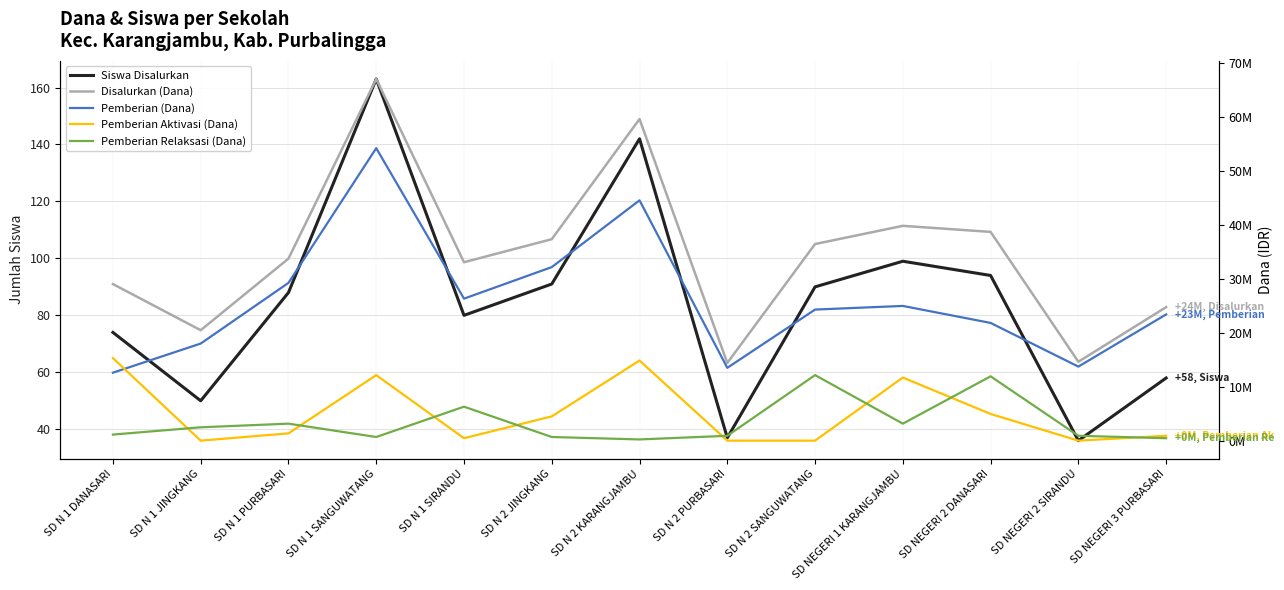

What position from the right is SD NEGERI 3 PURBASARI?

1